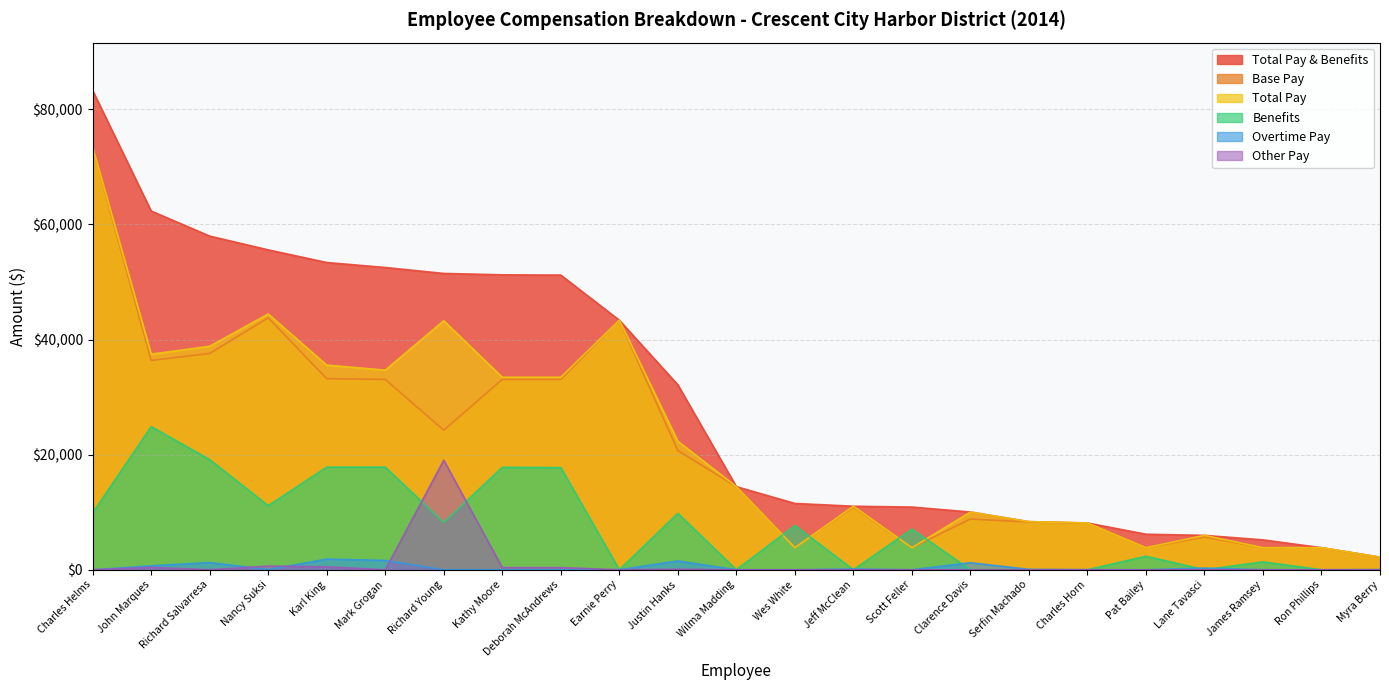

How many data points in Base Pay are above 14444?

11